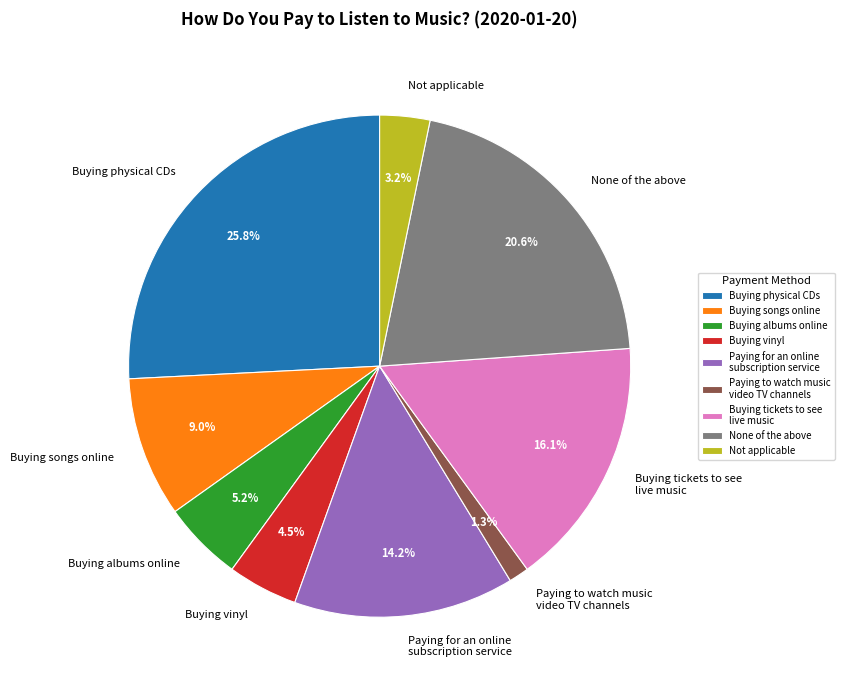

Count the number of slices in the pie.

9